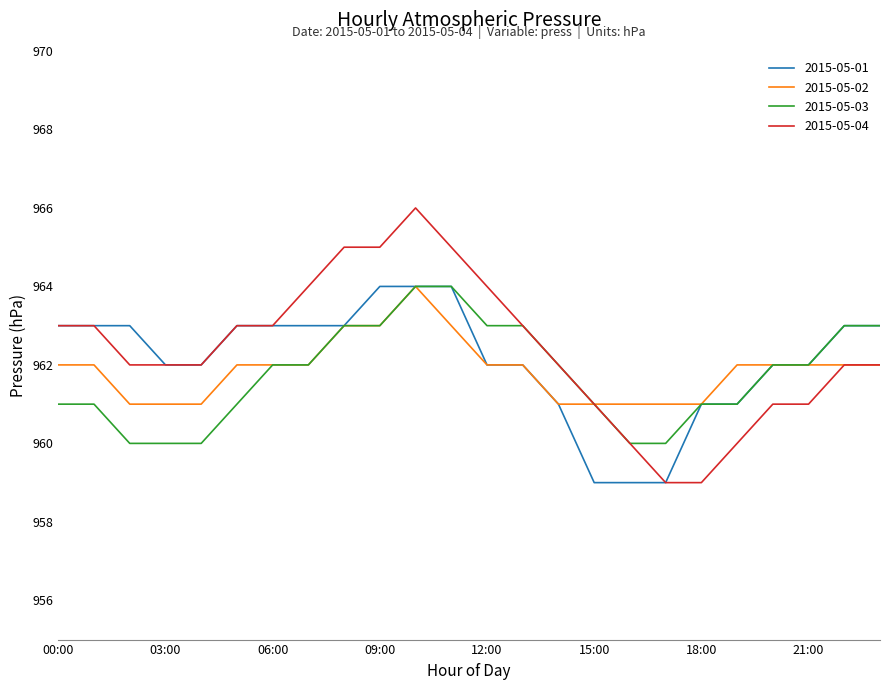

What is the greatest value displayed?

966